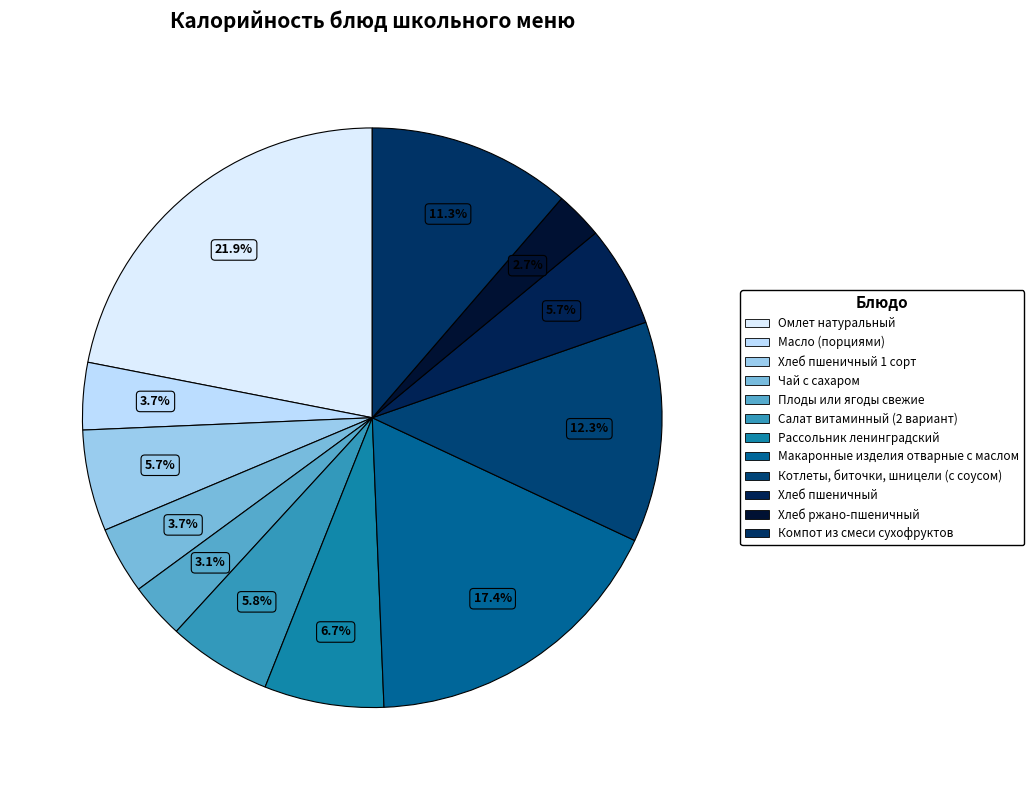

To the nearest percent, what is the combined percentage of Хлеб пшеничный and Рассольник ленинградский?

12%